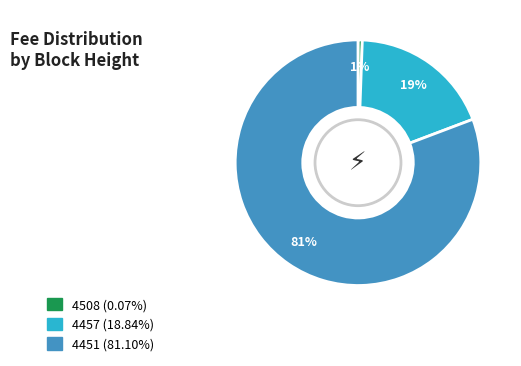

Rank the categories by value from lowest to highest.

4508, 4457, 4451